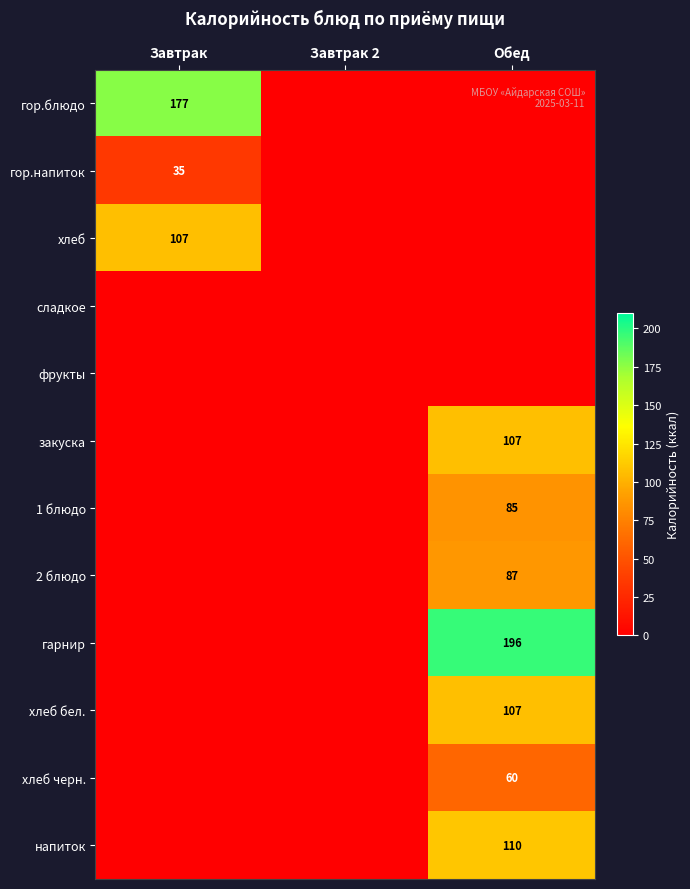

The гор.напиток series shows 20 at Завтрак. True or false?

False